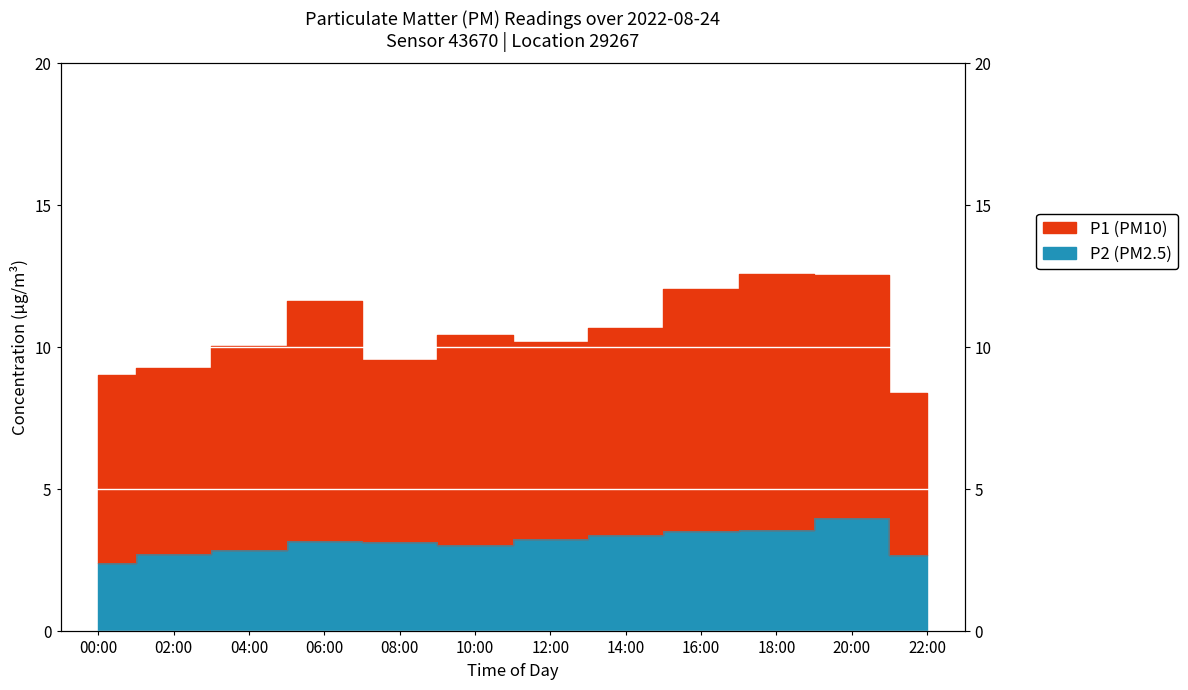

What is the label of the 2nd point from the right?

20:00